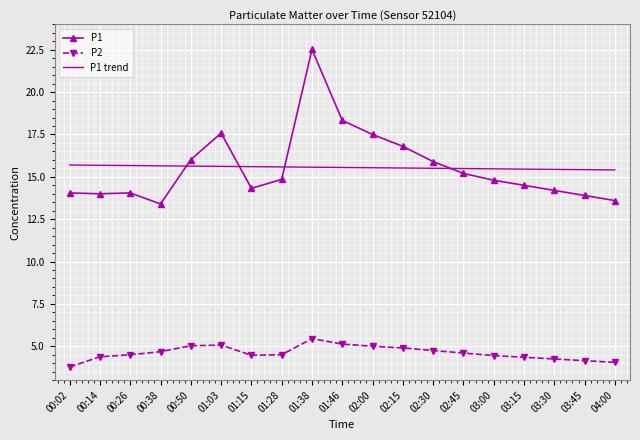

What is the difference between the maximum and minimum values in the P1 trend series?

0.3